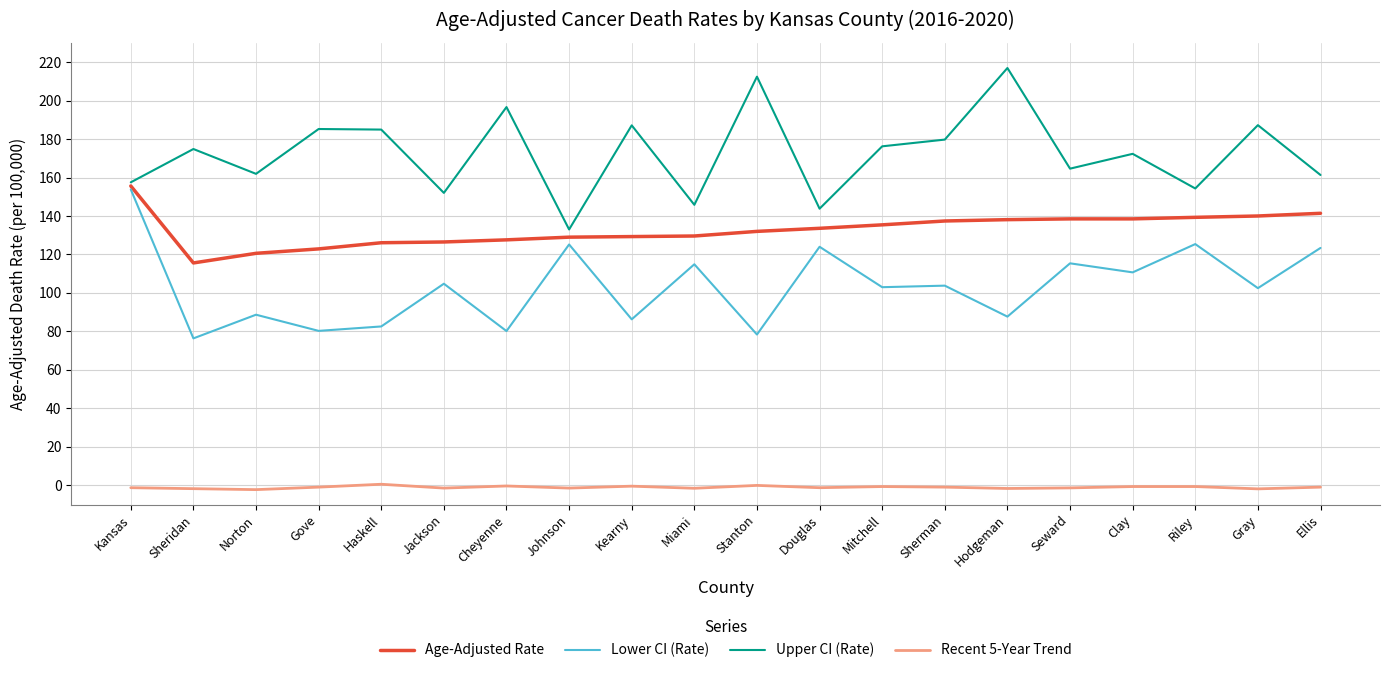

The Age-Adjusted Rate series shows 120.6 at Norton. True or false?

True